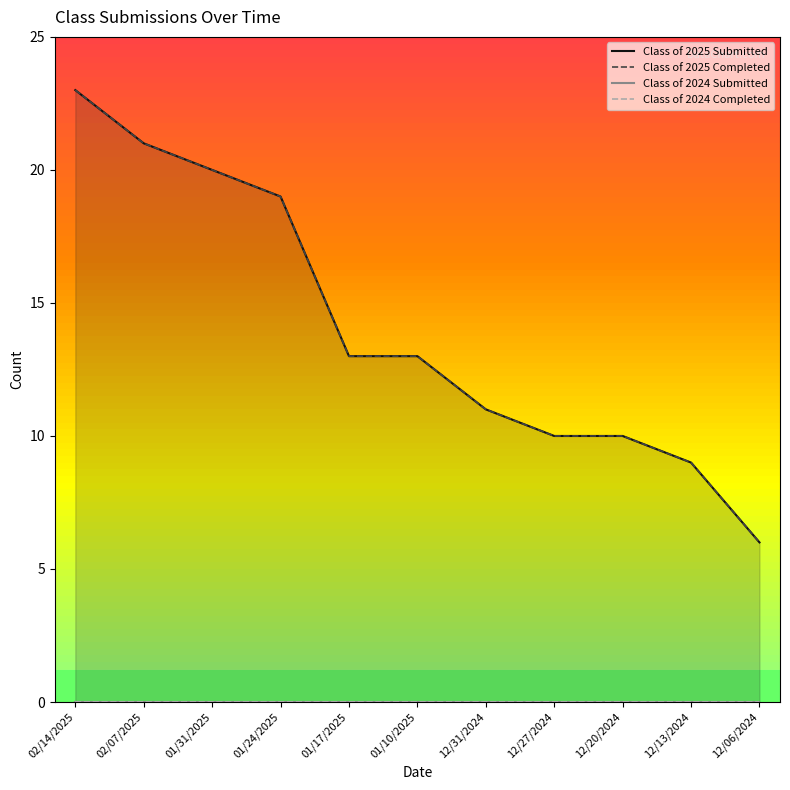

Reading left to right, what are all the values shown in this chart?

Class of 2025 Submitted: 23	21	20	19	13	13	11	10	10	9	6
Class of 2025 Completed: 23	21	20	19	13	13	11	10	10	9	6
Class of 2024 Submitted: 0	0	0	0	0	0	0	0	0	0	0
Class of 2024 Completed: 0	0	0	0	0	0	0	0	0	0	0